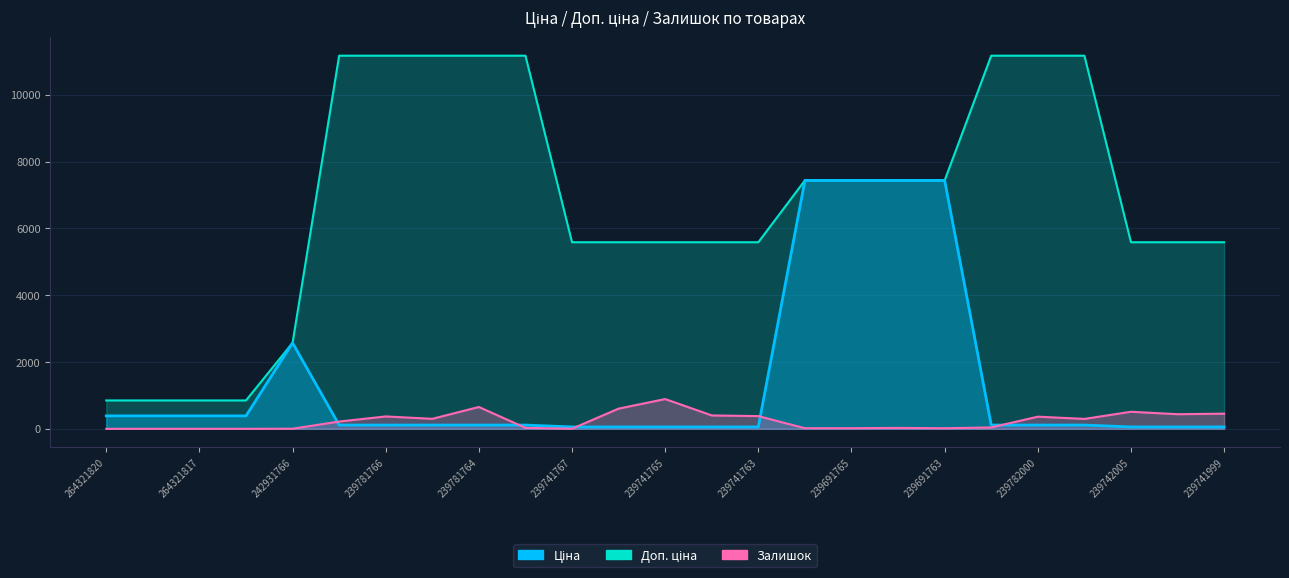

Which category has the highest value across all series?

239781767